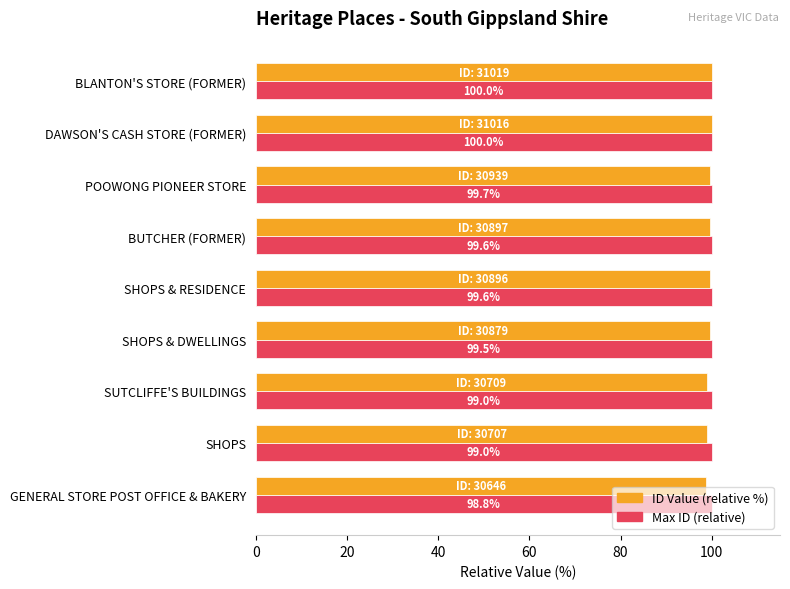

What is the maximum value for Max ID (relative)?

100.0